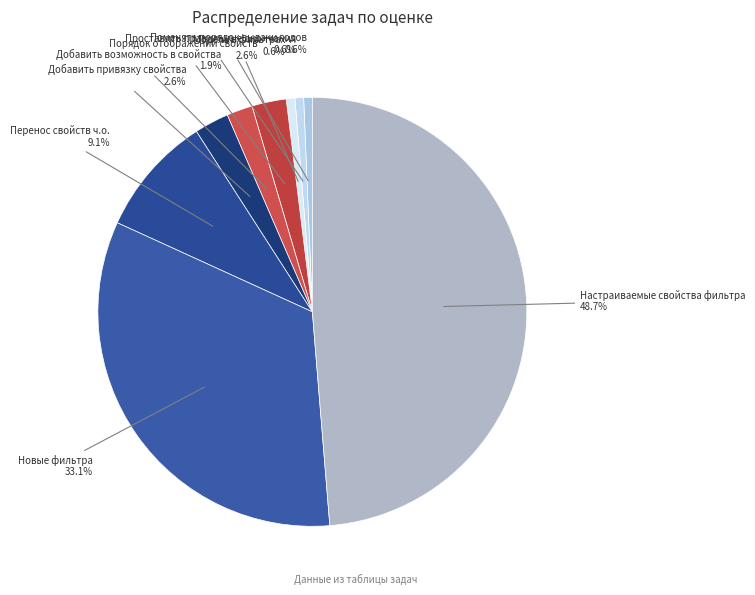

To the nearest percent, what is the difference between the largest and smallest slice percentages?

48%